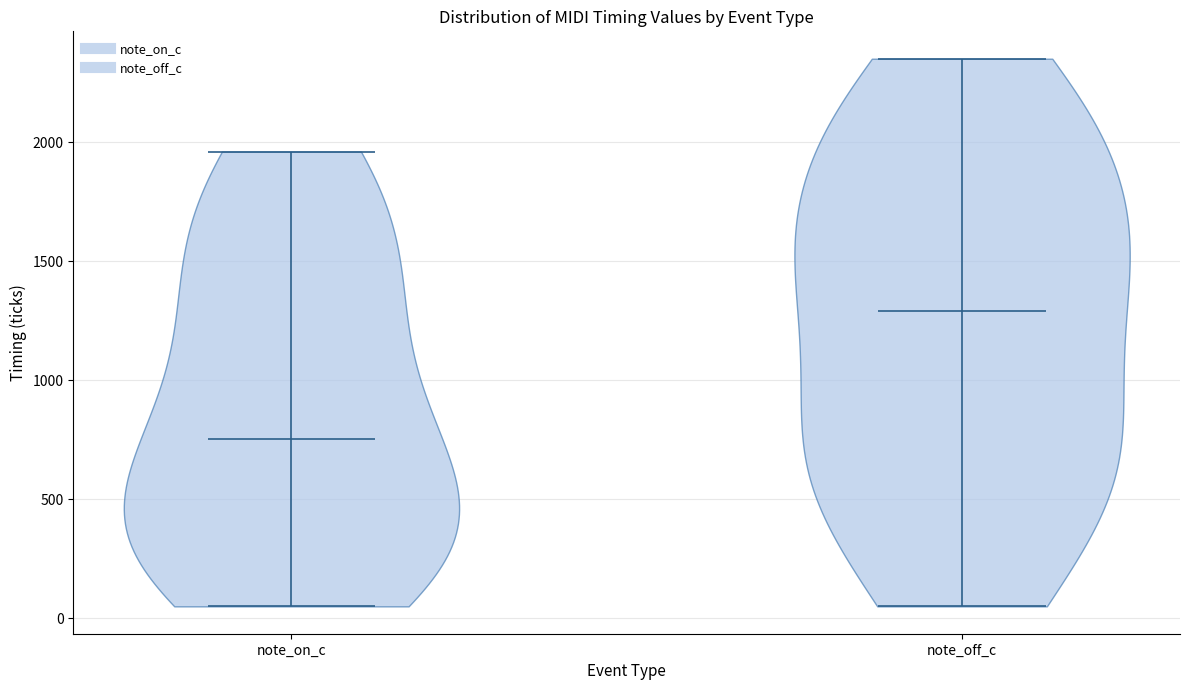

Which violin has the highest median line?

note_off_c